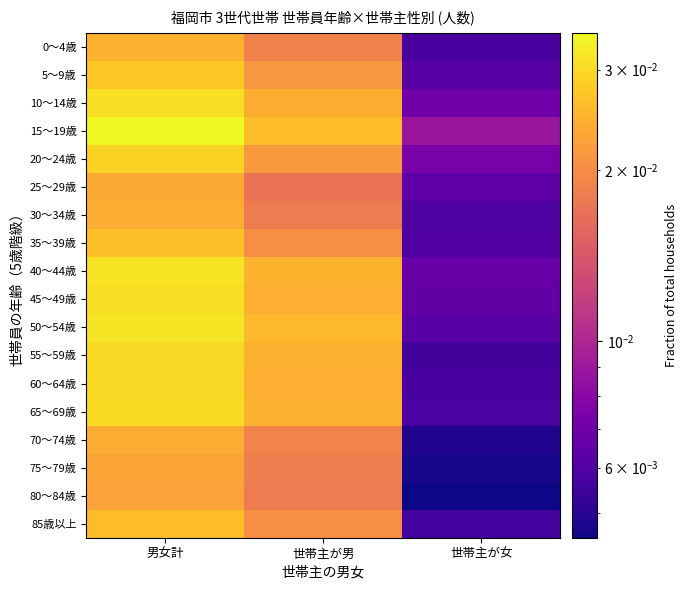

Between 世帯主が女 and 世帯主が男, which is larger?

世帯主が男